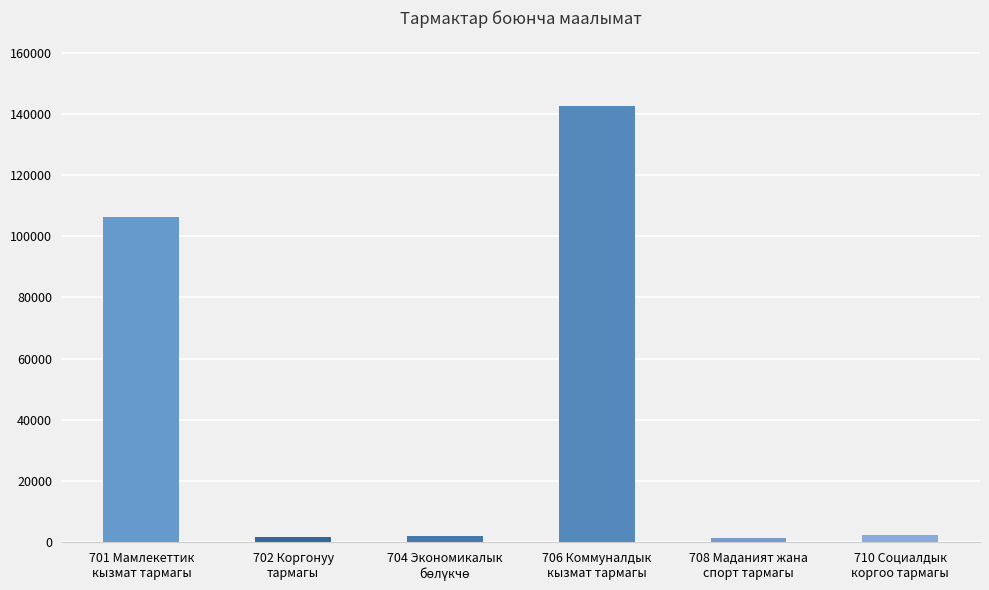

What is the difference between the maximum and minimum values?

141086.0